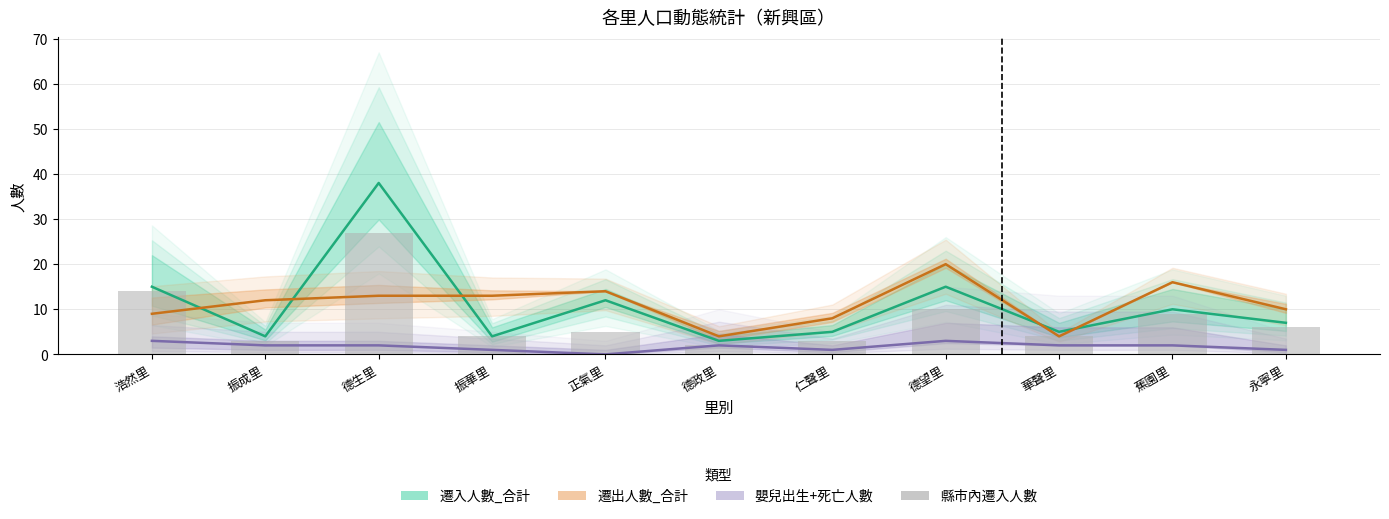

What is the label of the 6th bar from the left?

德政里